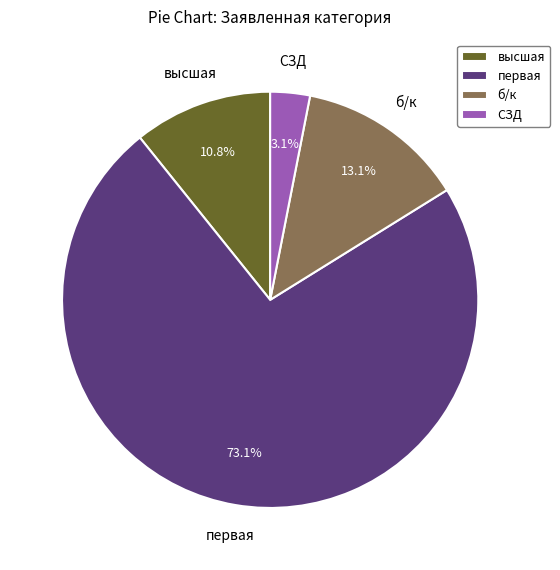

What percentage is the б/к slice, to the nearest percent?

13%